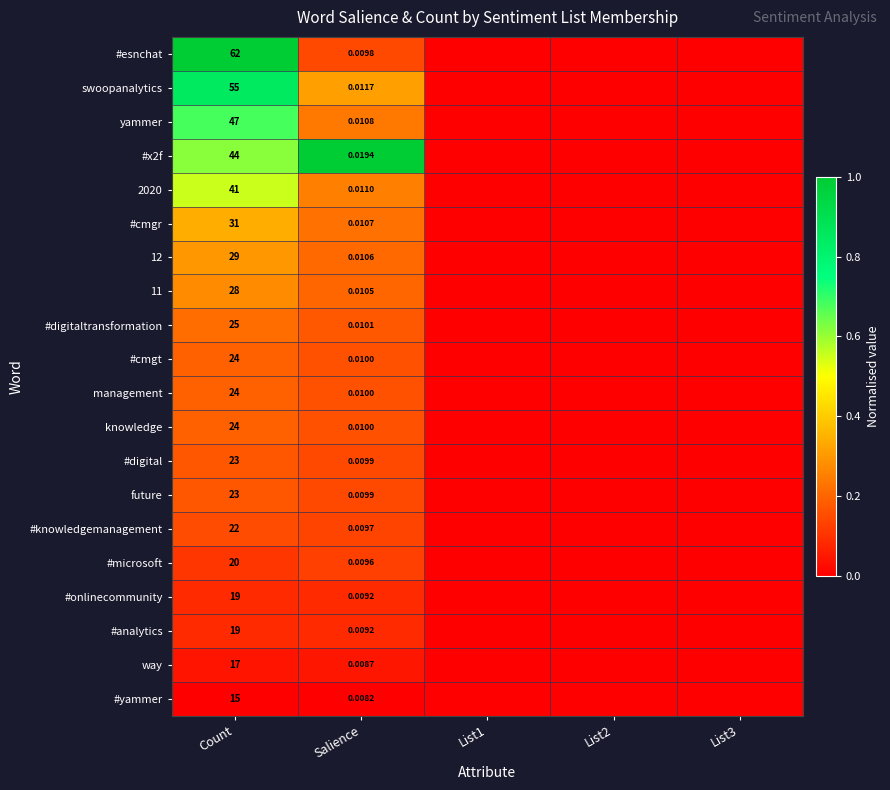

Between Count and Salience, which series saw the biggest shift?

#esnchat